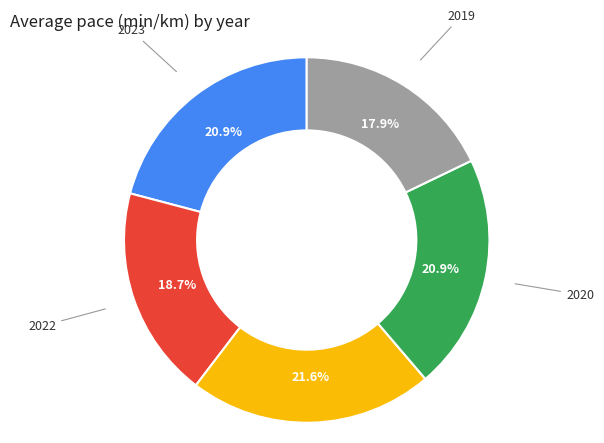

Which category has the biggest portion of the pie?

2021